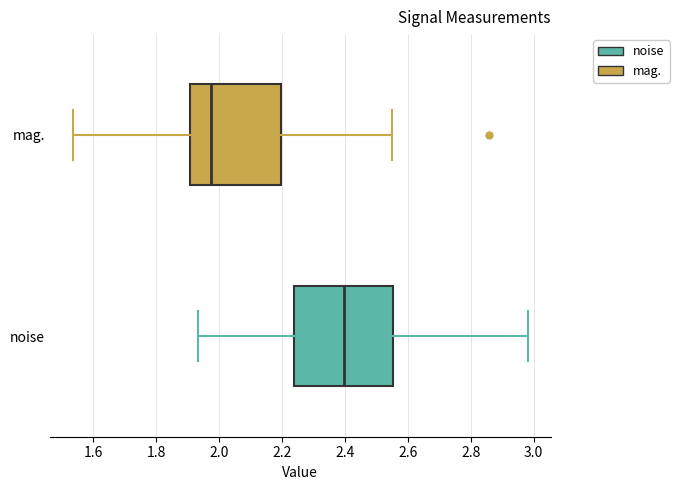

Which box's median line is the furthest to the left?

mag.